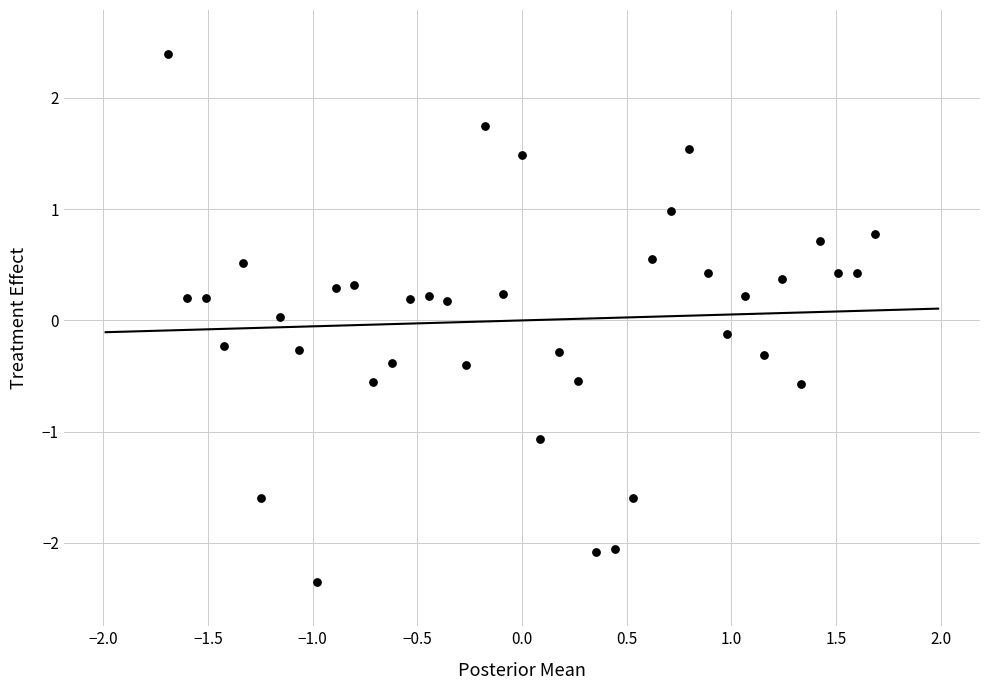

What is the range of Y values (max minus min)?

4.7